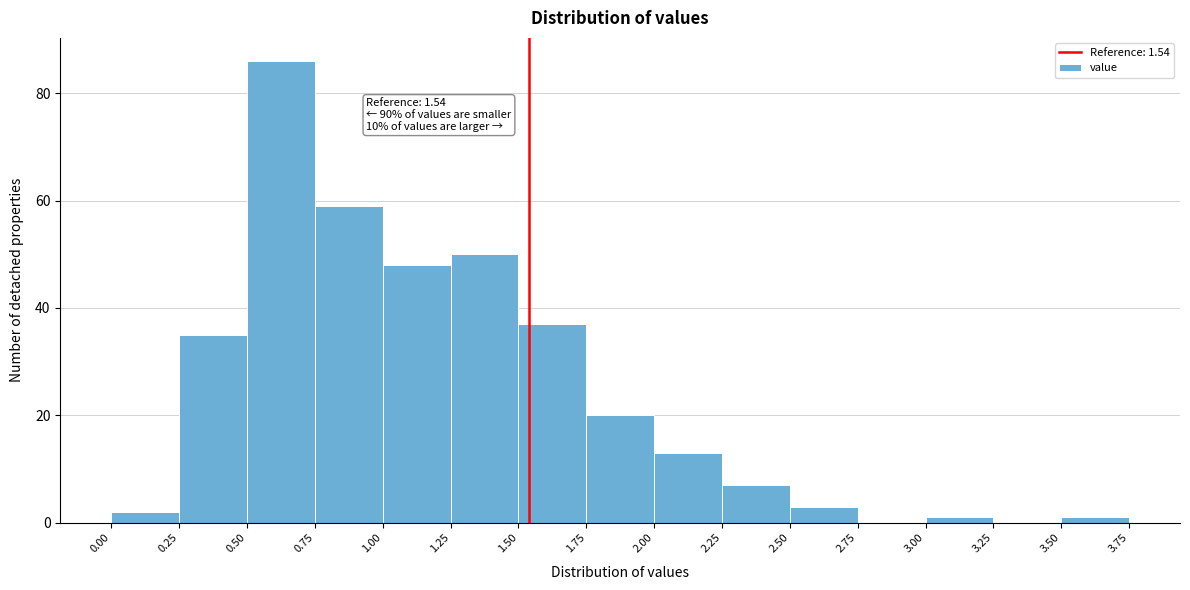

Over which range of the x-axis is the bar tallest?

0.50 to 0.75